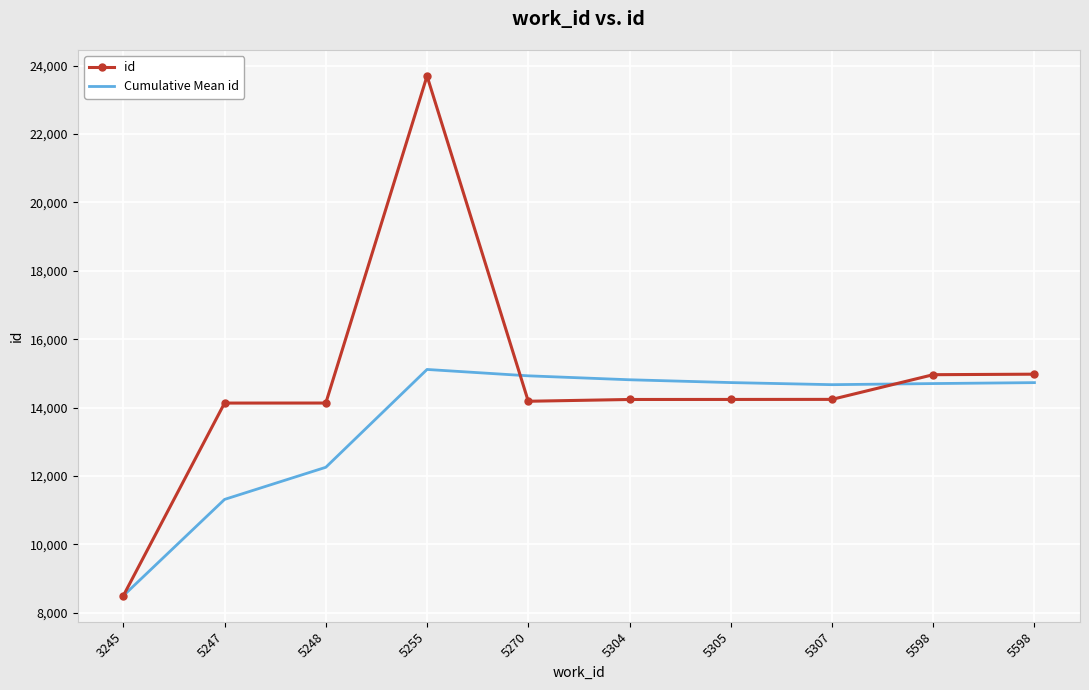

True or false: Cumulative Mean id has more than 1 points higher than both neighbors.

False